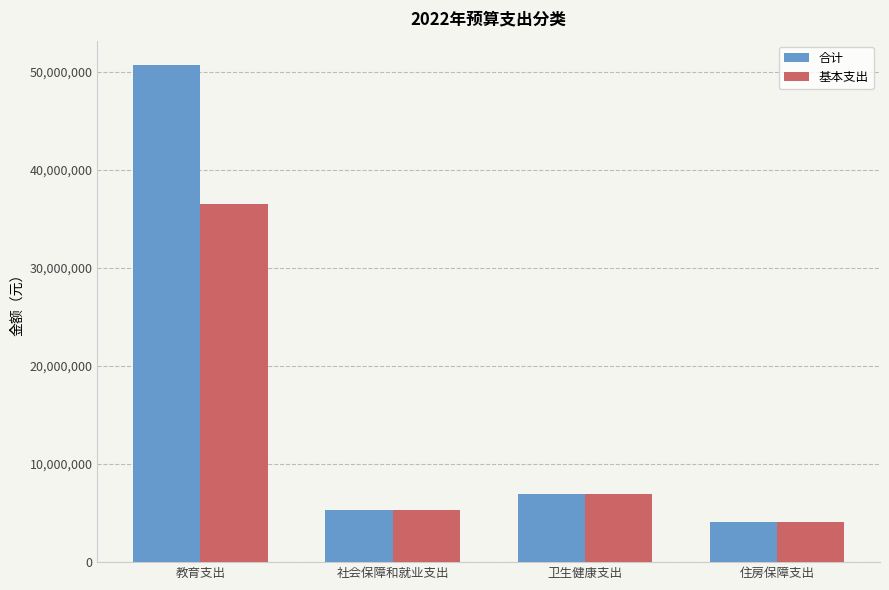

What position from the left is 教育支出?

1